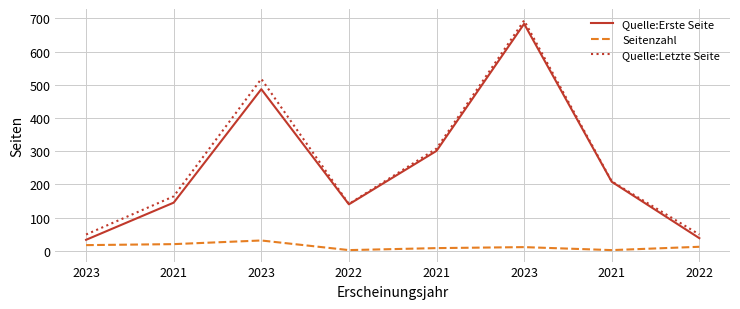

Rank the series by their maximum value, from highest to lowest.

Quelle:Letzte Seite, Quelle:Erste Seite, Seitenzahl